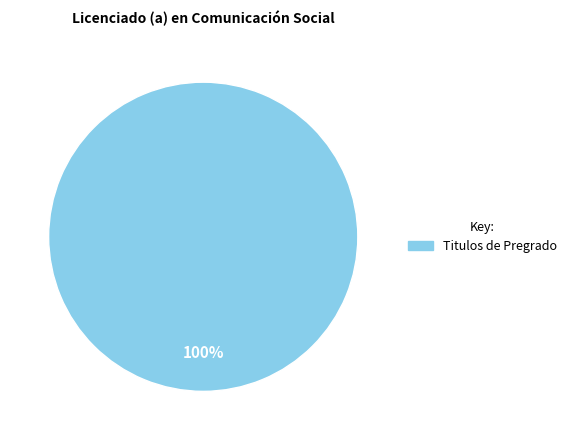

How many slices are in this pie chart?

1